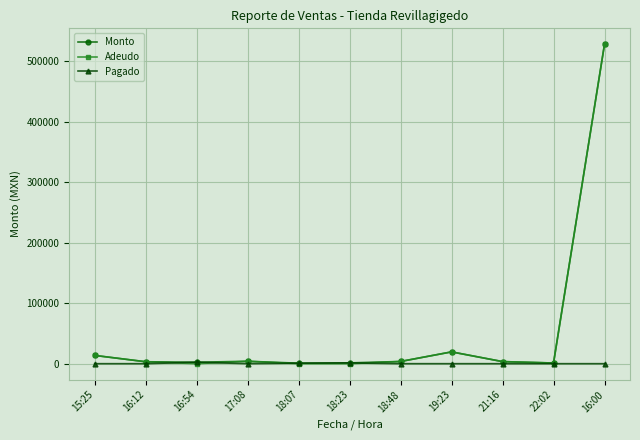

What is the total value across all series at 22:02?

2200